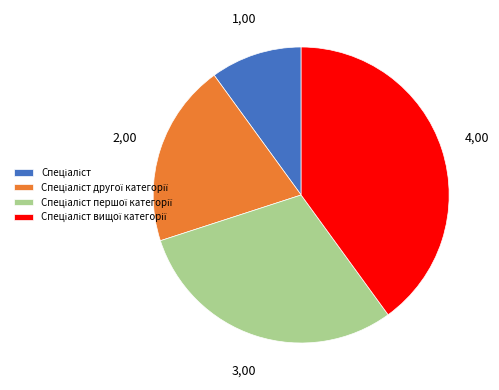

Does any single category account for the majority?

No